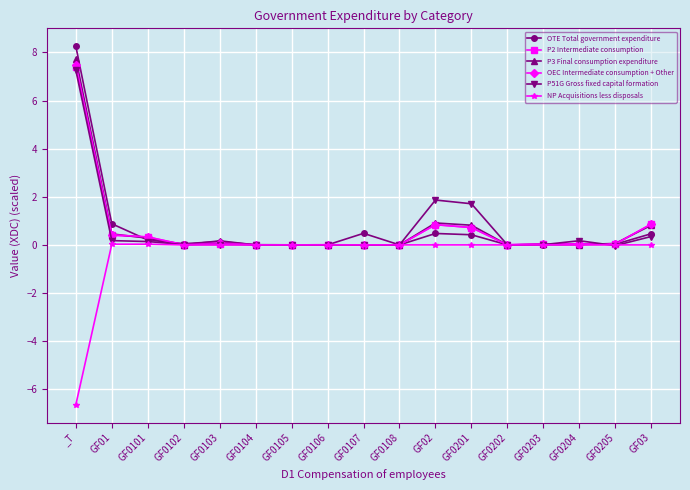

Is it true that NP Acquisitions less disposals equals 0.0 at GF01?

True